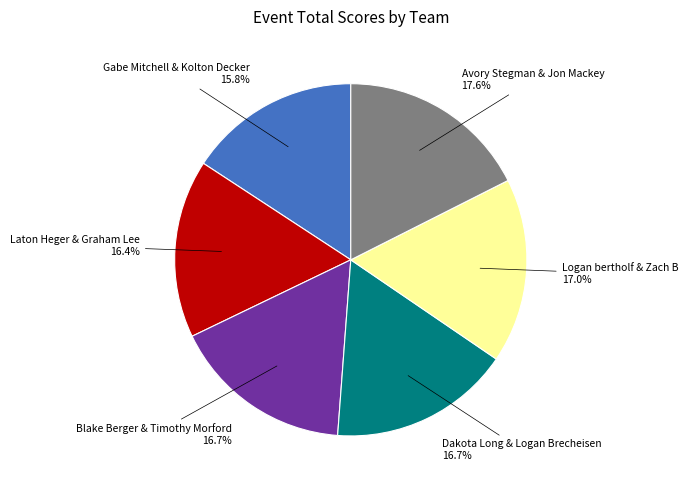

To the nearest percent, what portion does Gabe Mitchell & Kolton Decker represent?

16%